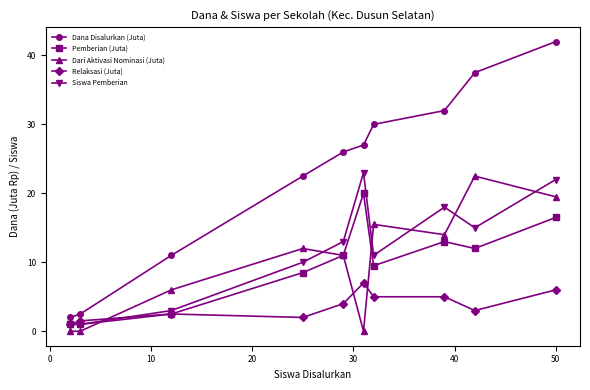

Which series has the largest total across all categories?

Dana Disalurkan (Juta)